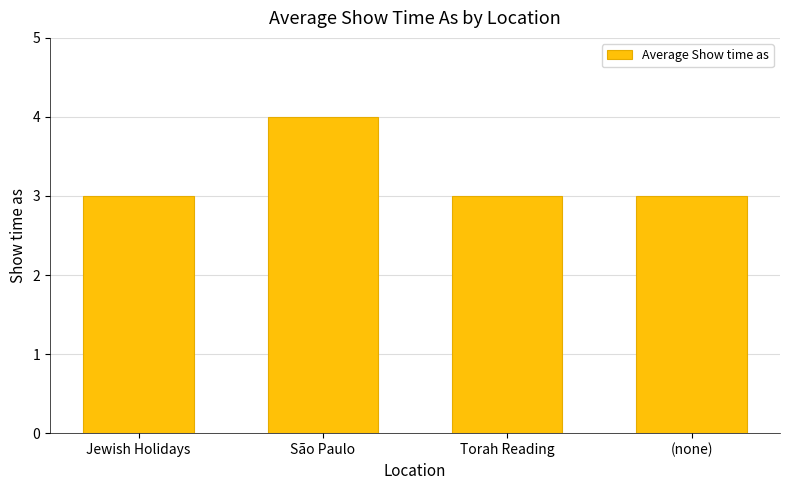

Which label corresponds to the largest value in the chart?

São Paulo